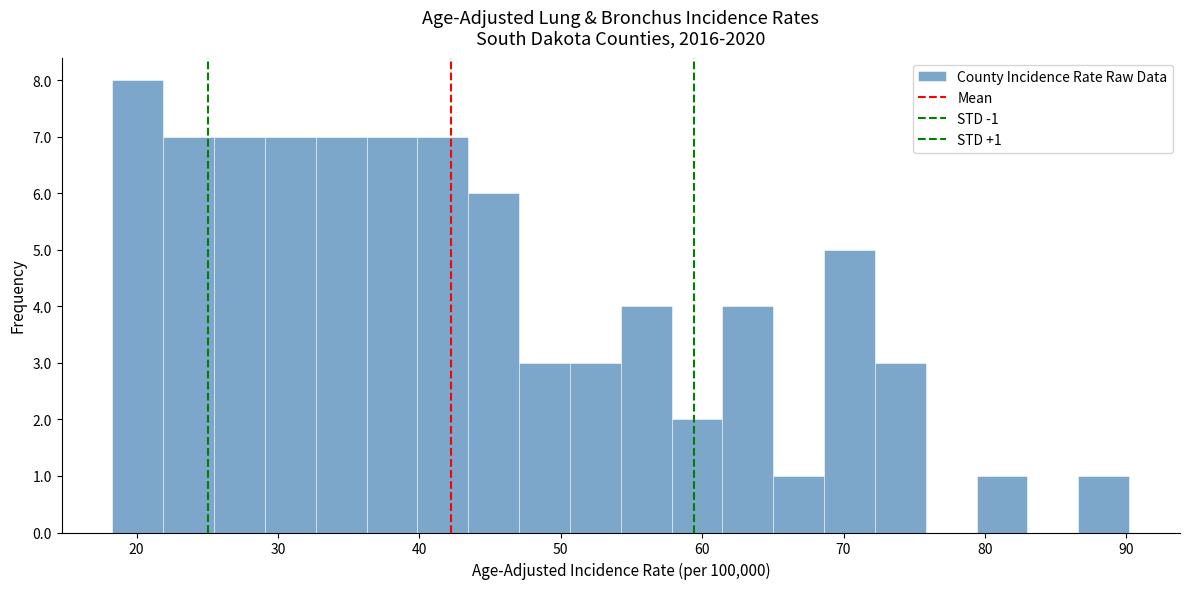

Read against the x-axis, roughly where is the centre of the tallest bar?

20